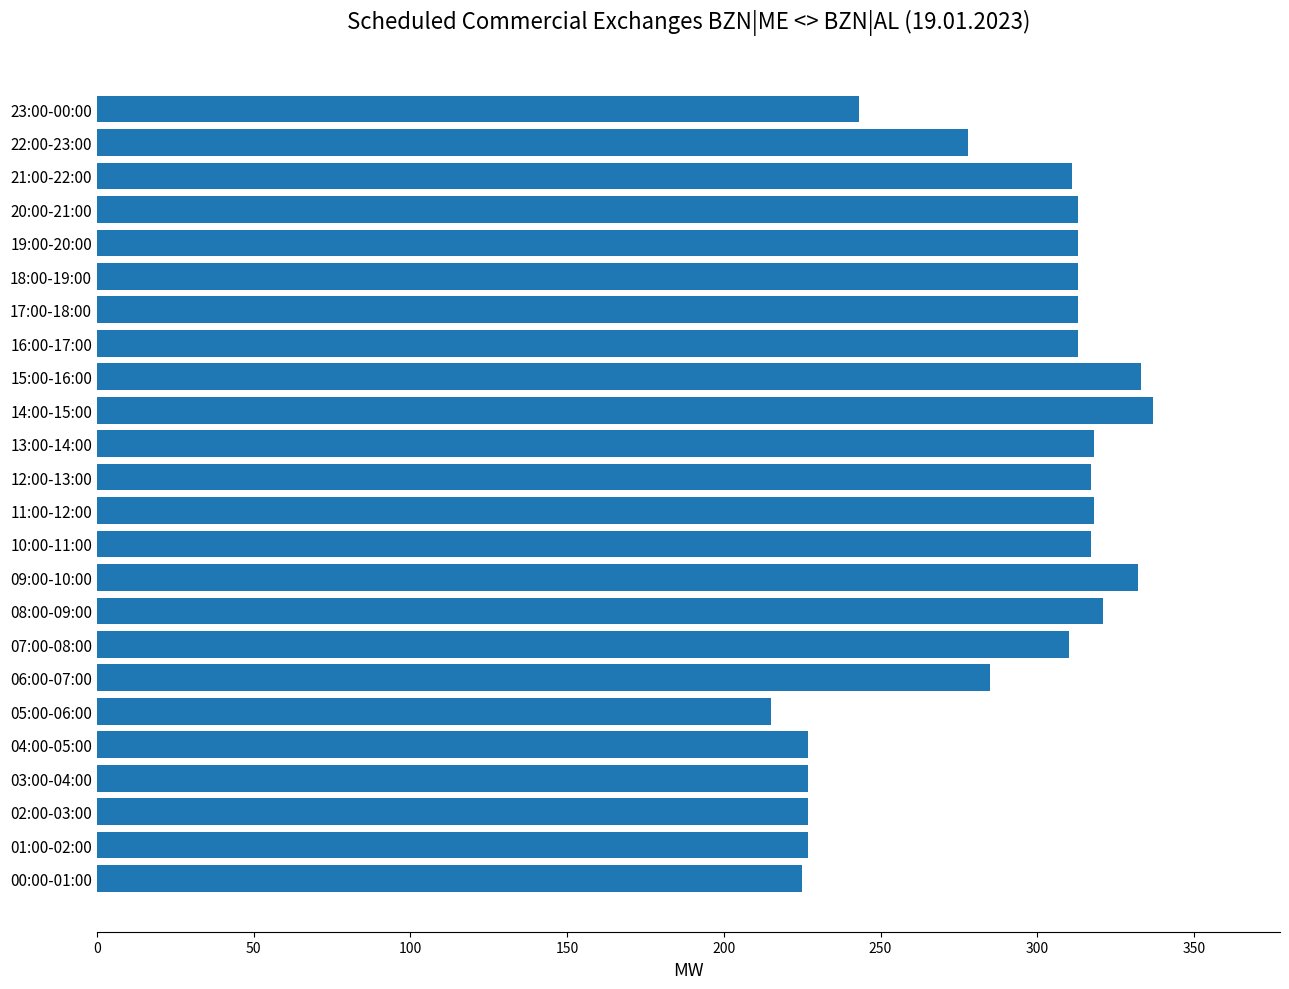

True or false: the data shows 144 at 17:00-18:00.

False